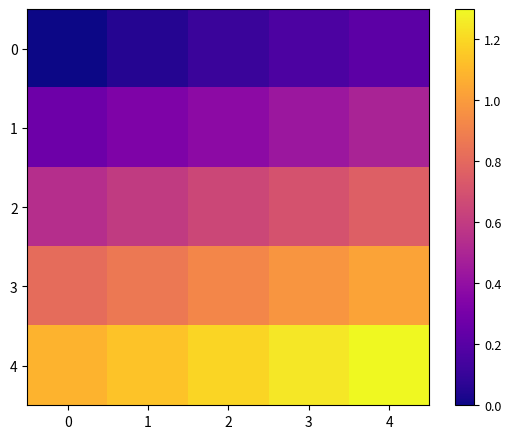

What is the spread (max minus min) of values at 2?

1.1